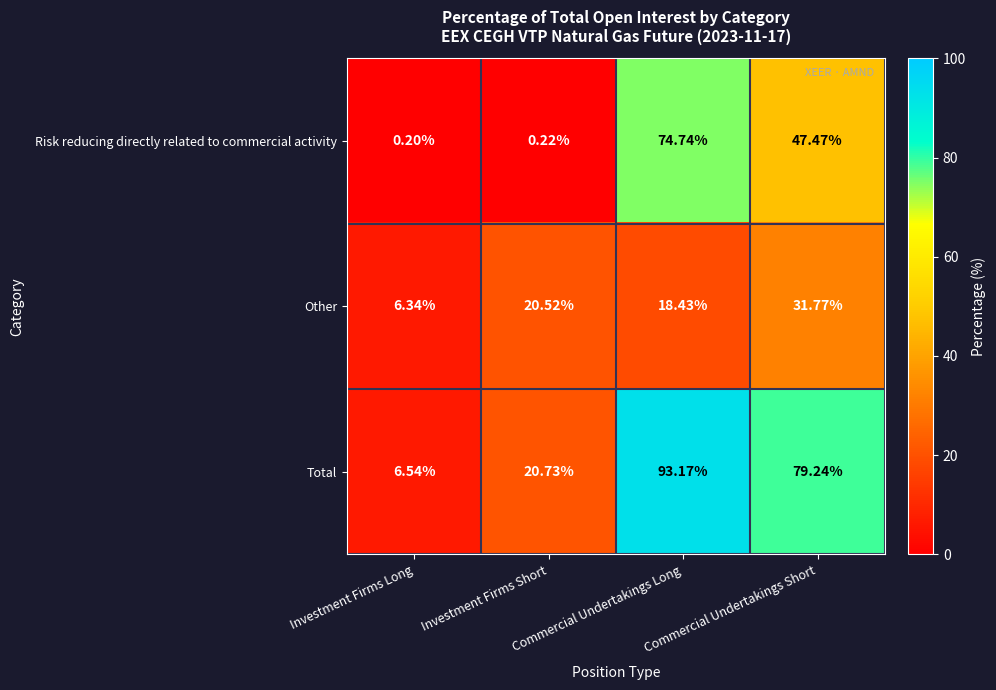

At how many categories does at least one series exceed 75?

2